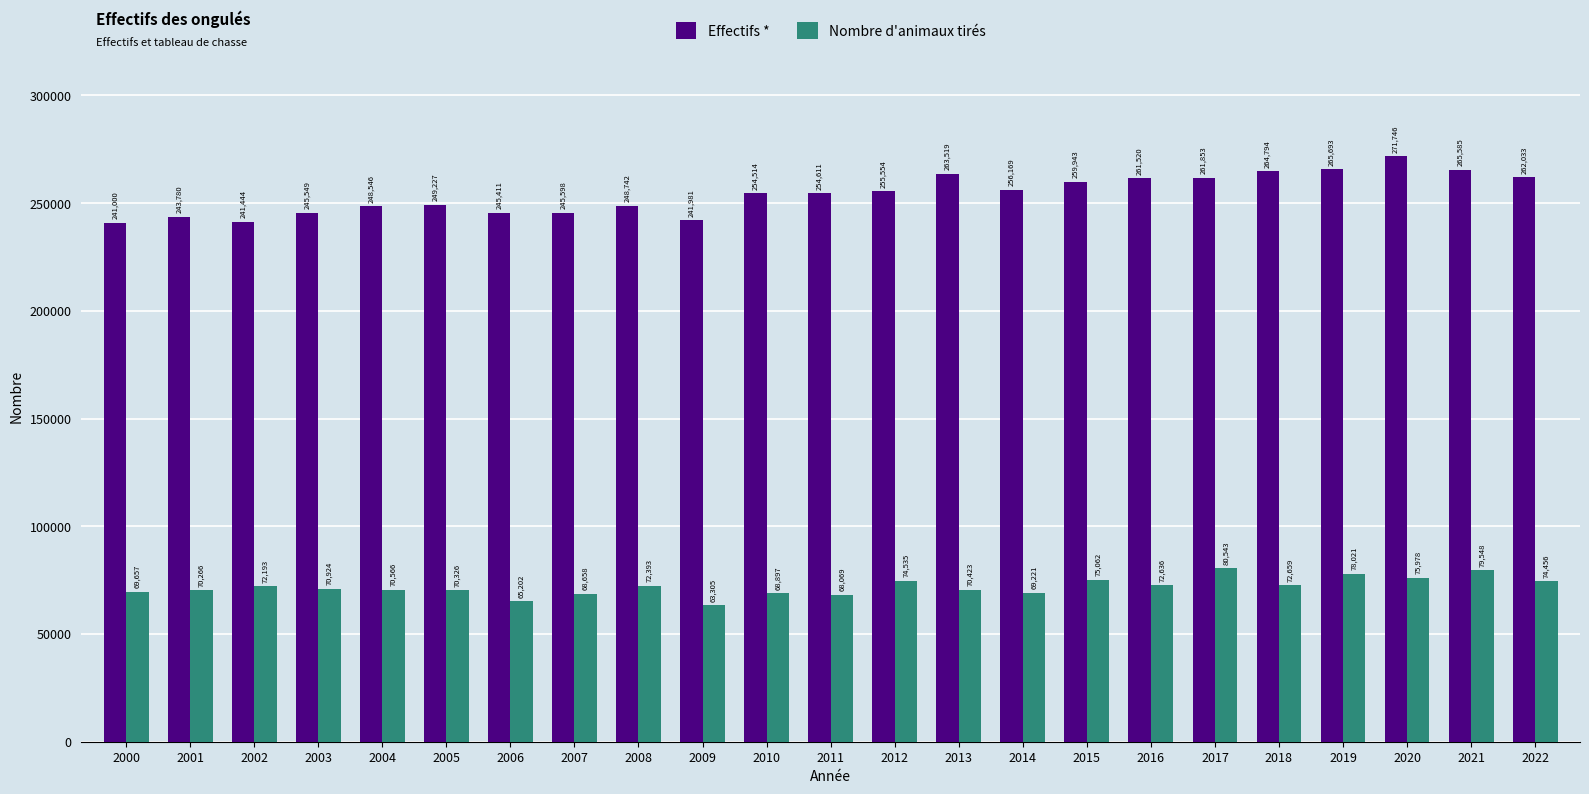

Count the number of data series in this chart.

2